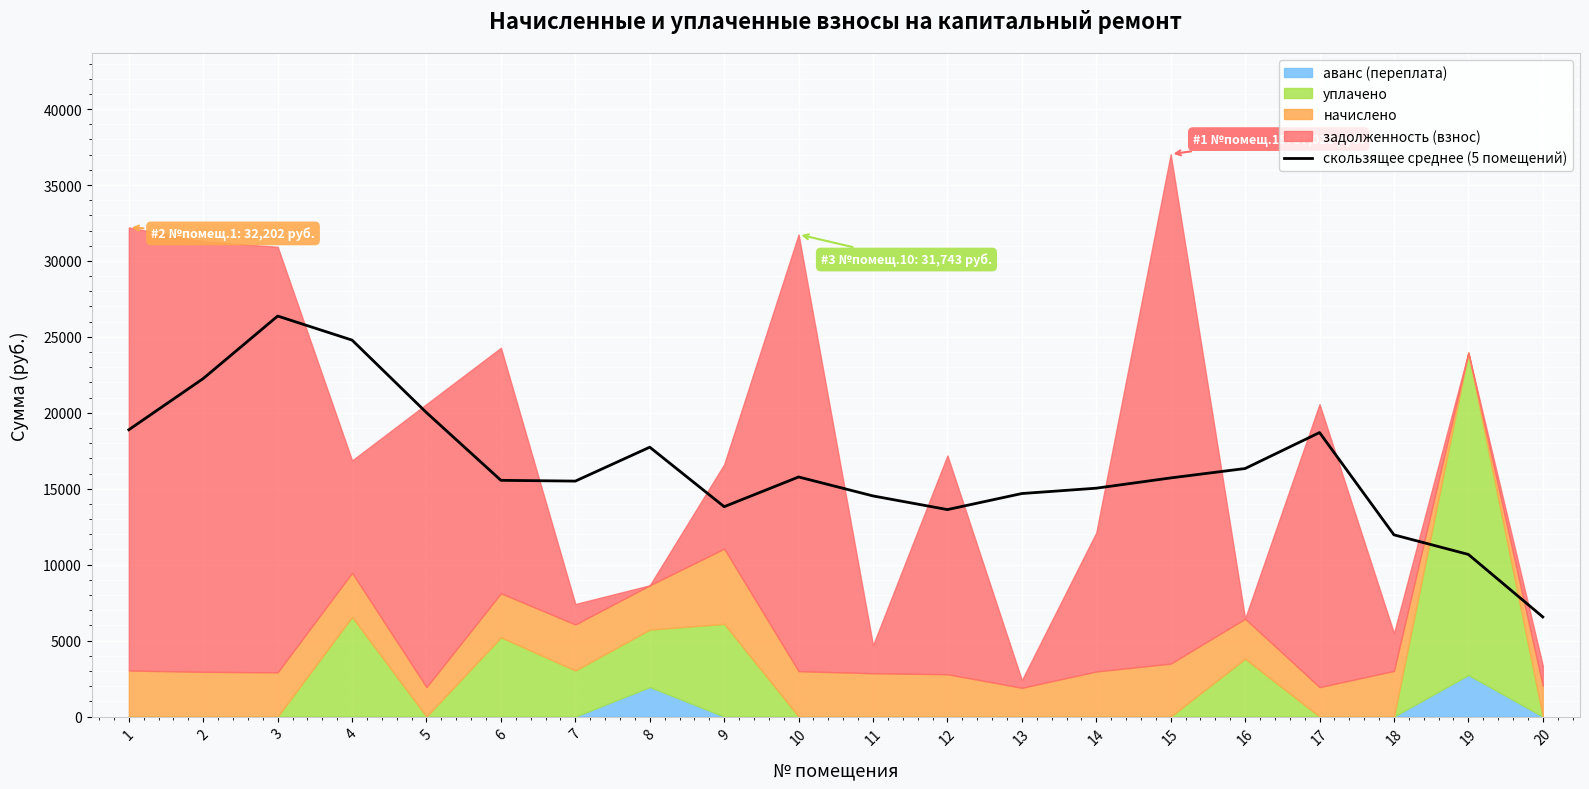

What is the ratio of the value at 12 to the value at 5?

0.7